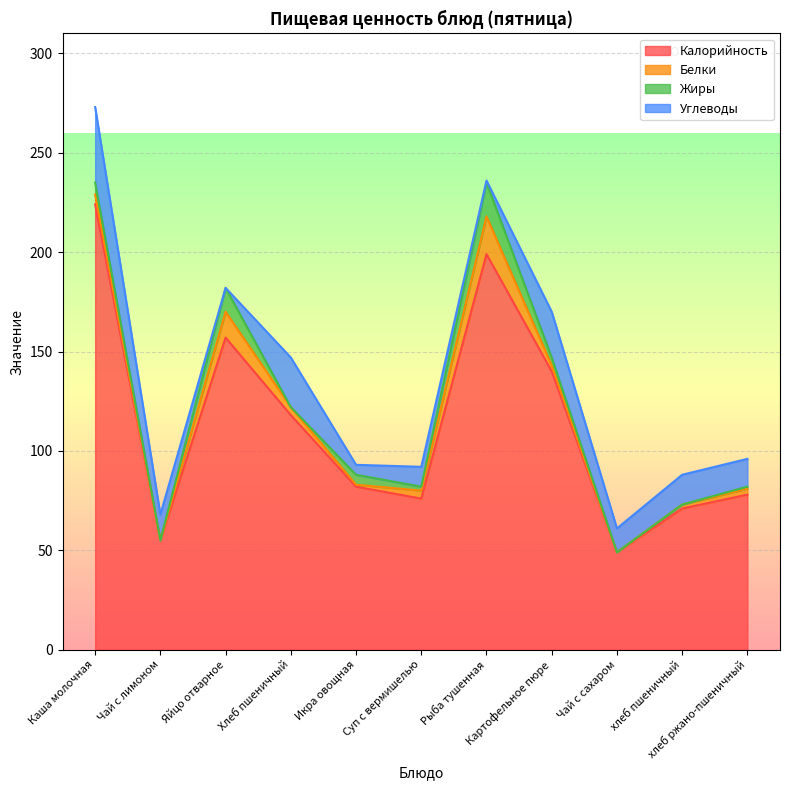

At how many categories does at least one series exceed 142?

3